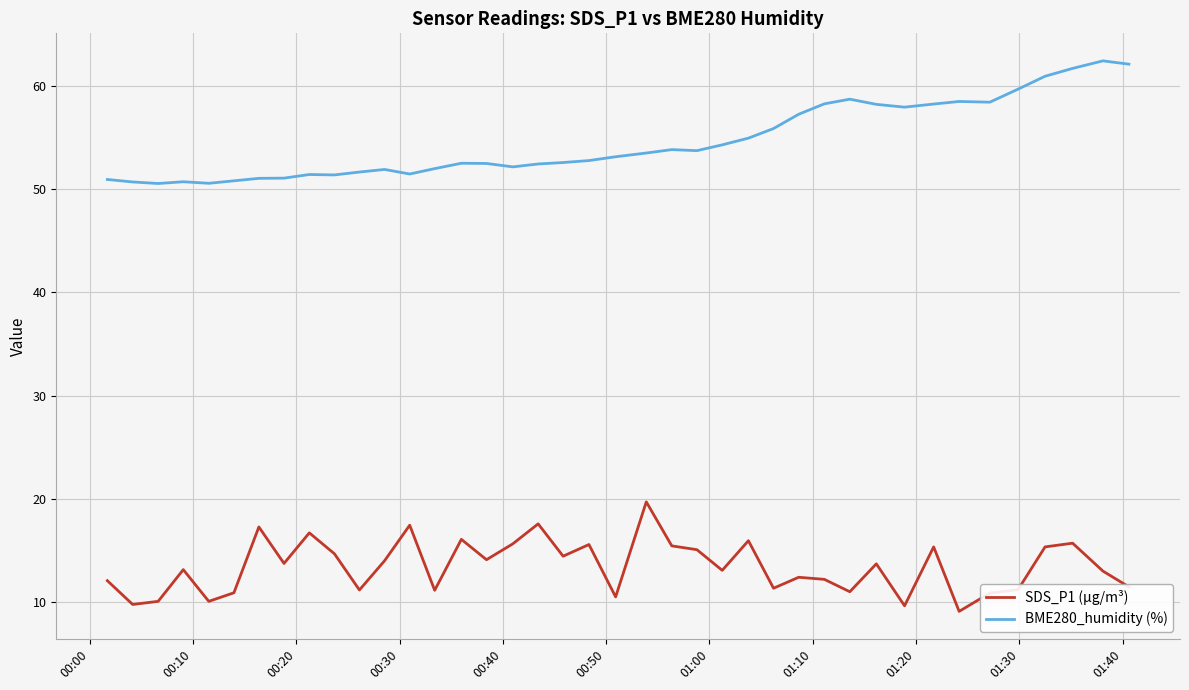

What is the difference between the maximum and minimum values in the BME280_humidity (%) series?

11.9